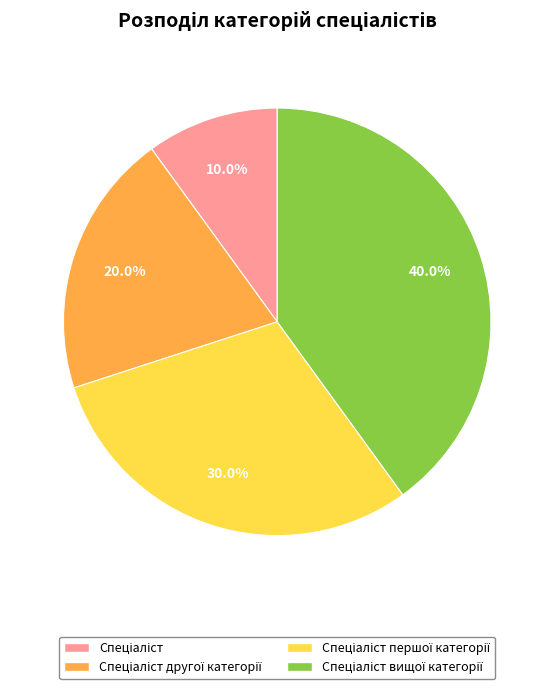

Is there any slice that represents more than half of the pie?

No